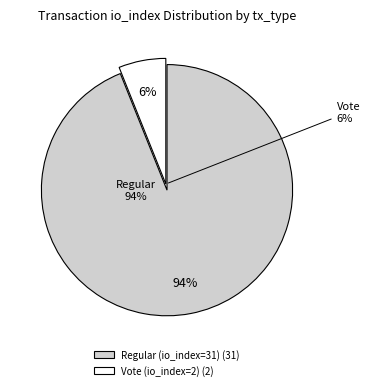

Is it true that Regular (io_index=31) is 99% of the pie?

False